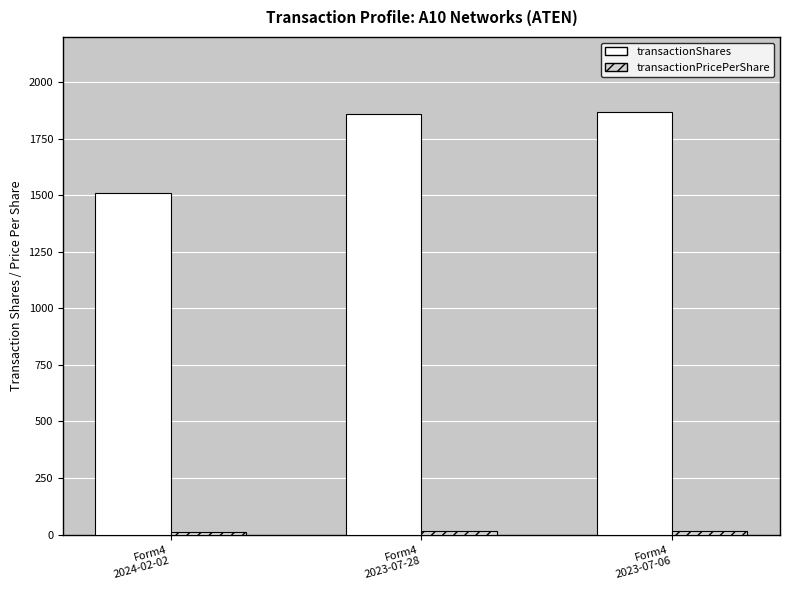

Count the number of data series in this chart.

2